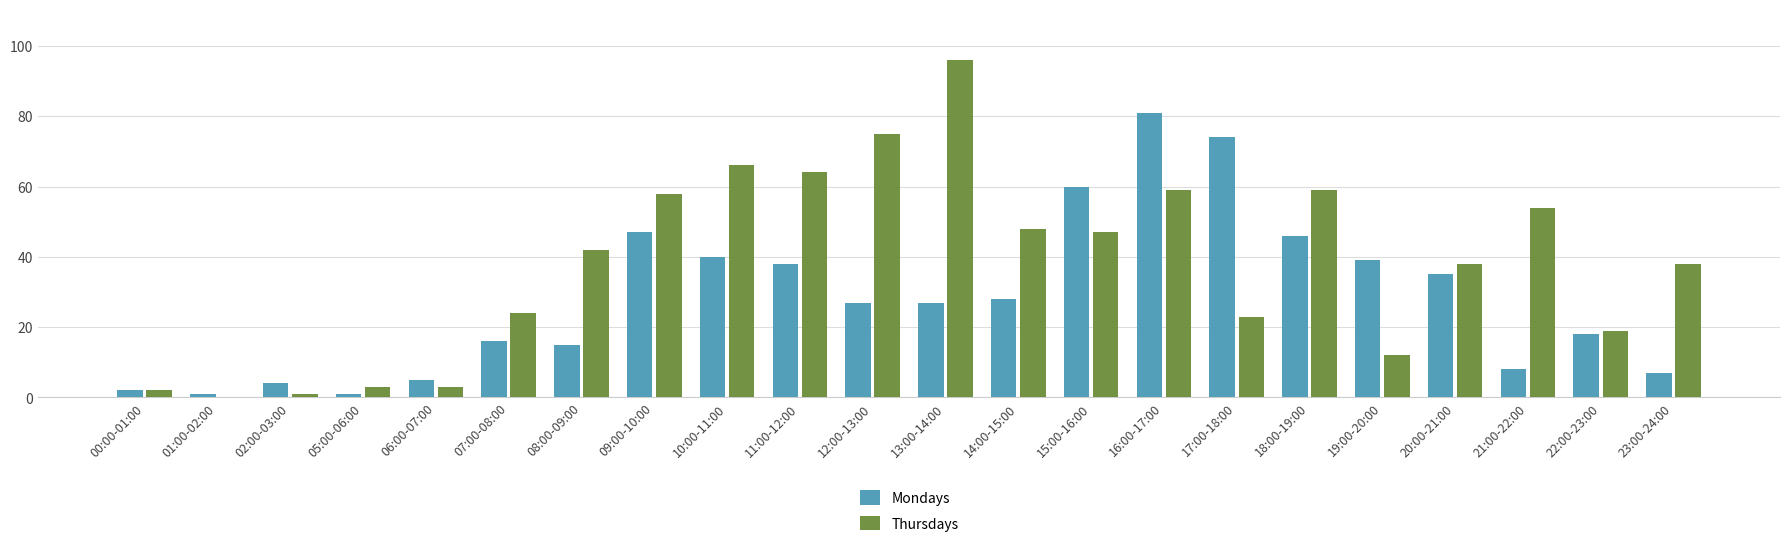

What value does the Mondays series have at 09:00-10:00?

47